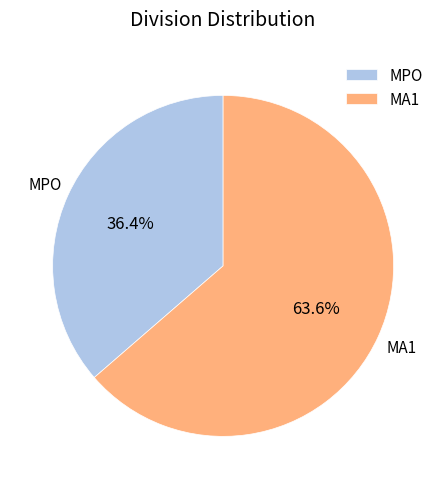

True or false: MA1 accounts for 64% of the total.

True